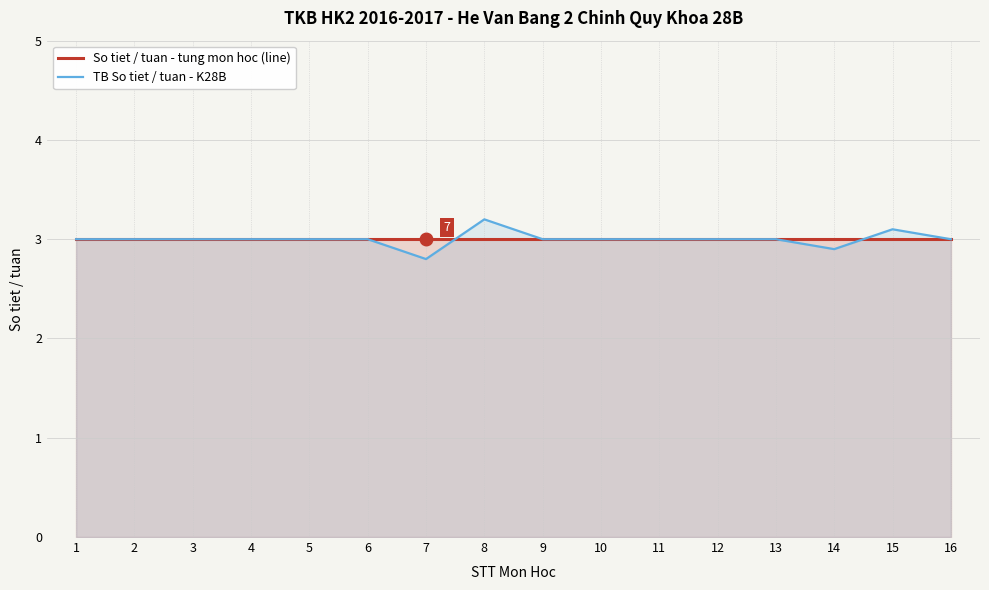

Between which two adjacent categories do TB So tiet / tuan - K28B and So tiet / tuan - tung mon hoc (line) first intersect?

7 and 8